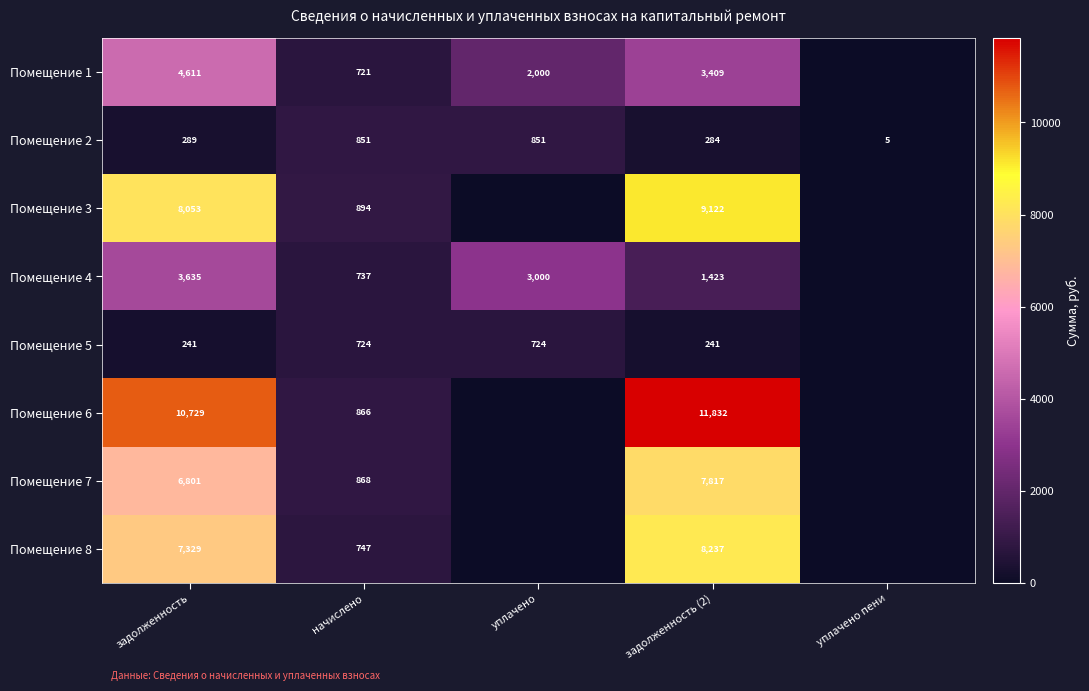

What is the sum of the Помещение 2 values at уплачено пени and задолженность (2)?

289